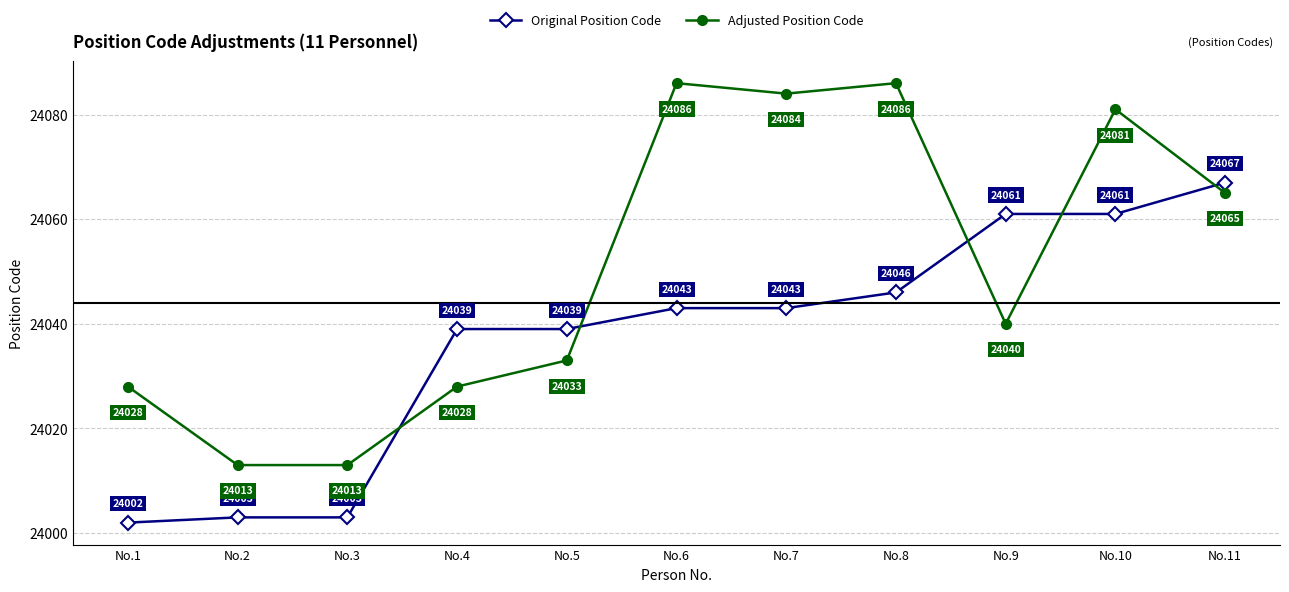

What is the difference between the highest and lowest values at No.3?

10